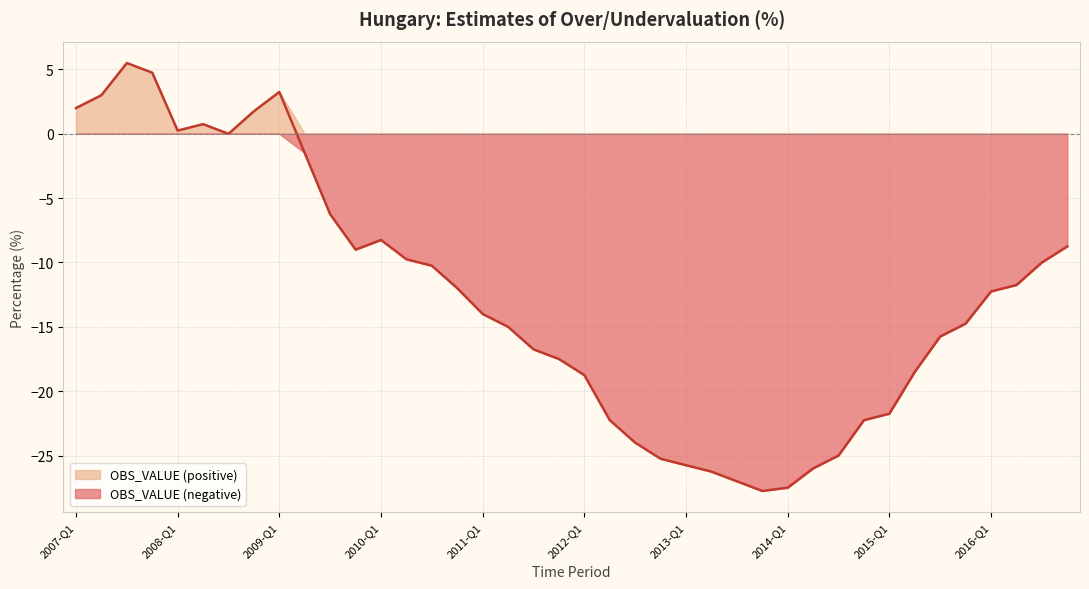

Does the chart have visible grid lines?

Yes